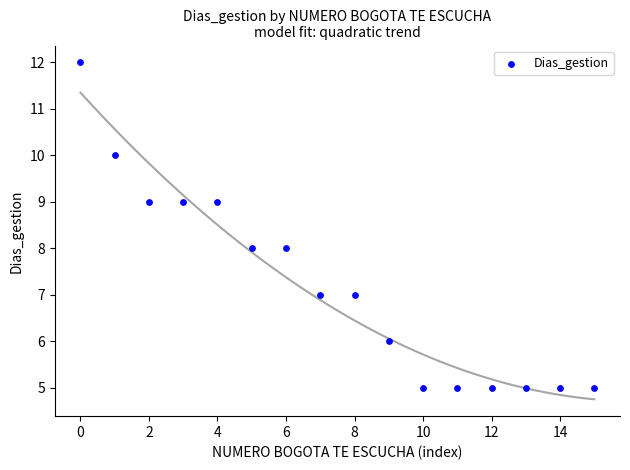

What is the range of Y values (max minus min)?

7